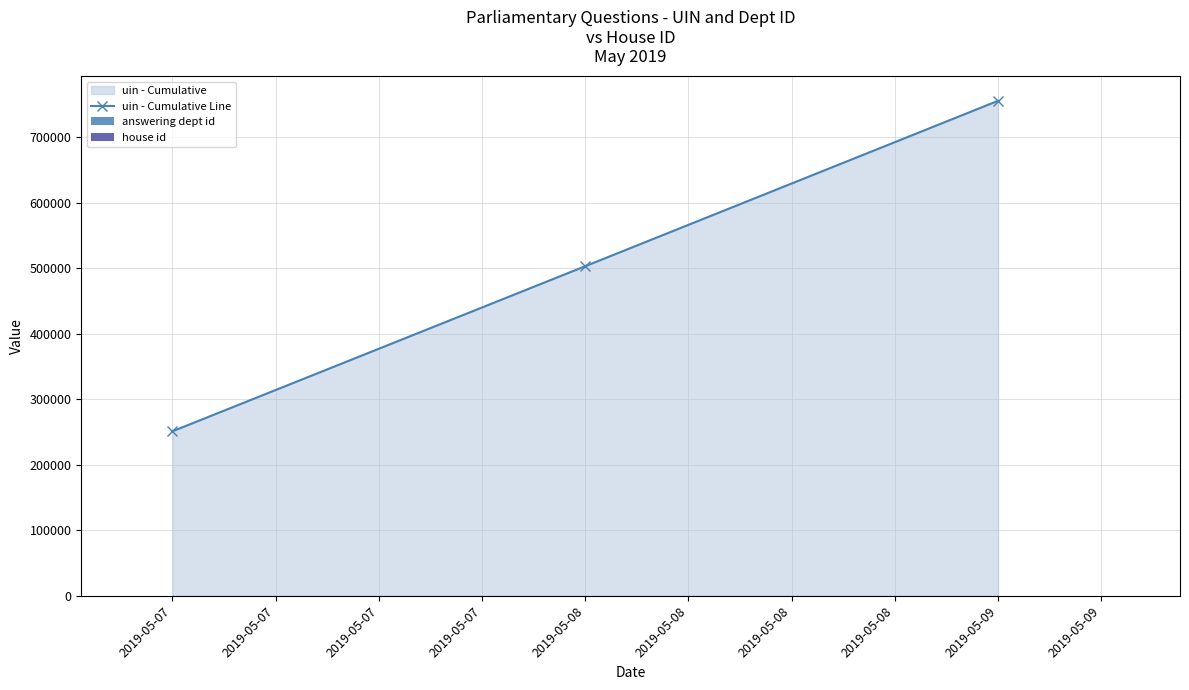

The value of uin - Cumulative Line at 2019-05-09 is 1006401. True or false?

False